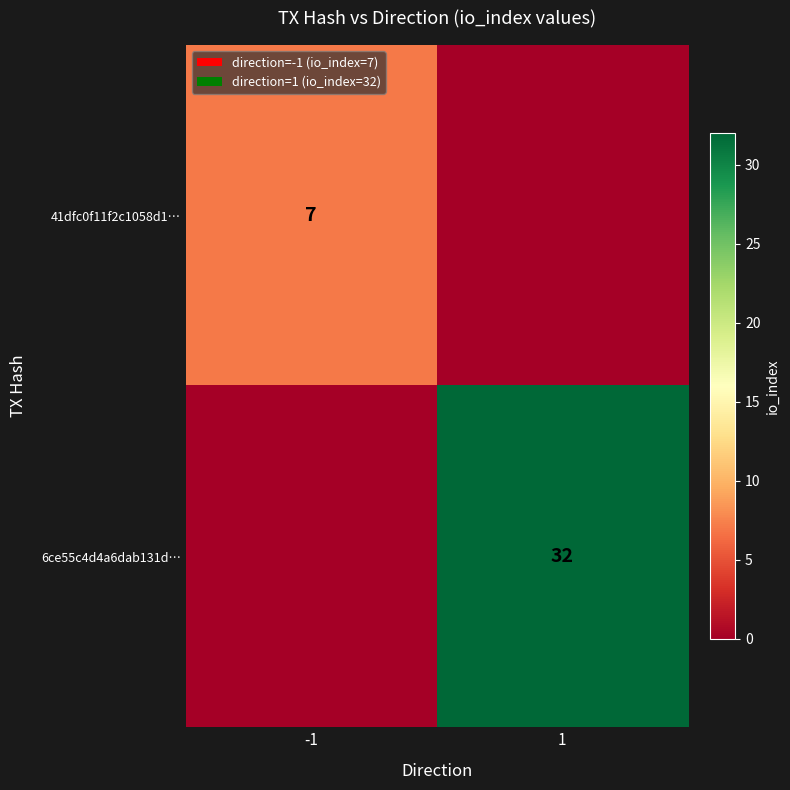

Is the value of 6ce55c4d4a6dab131d… at 1 greater than the value of 41dfc0f11f2c1058d1… at -1?

Yes